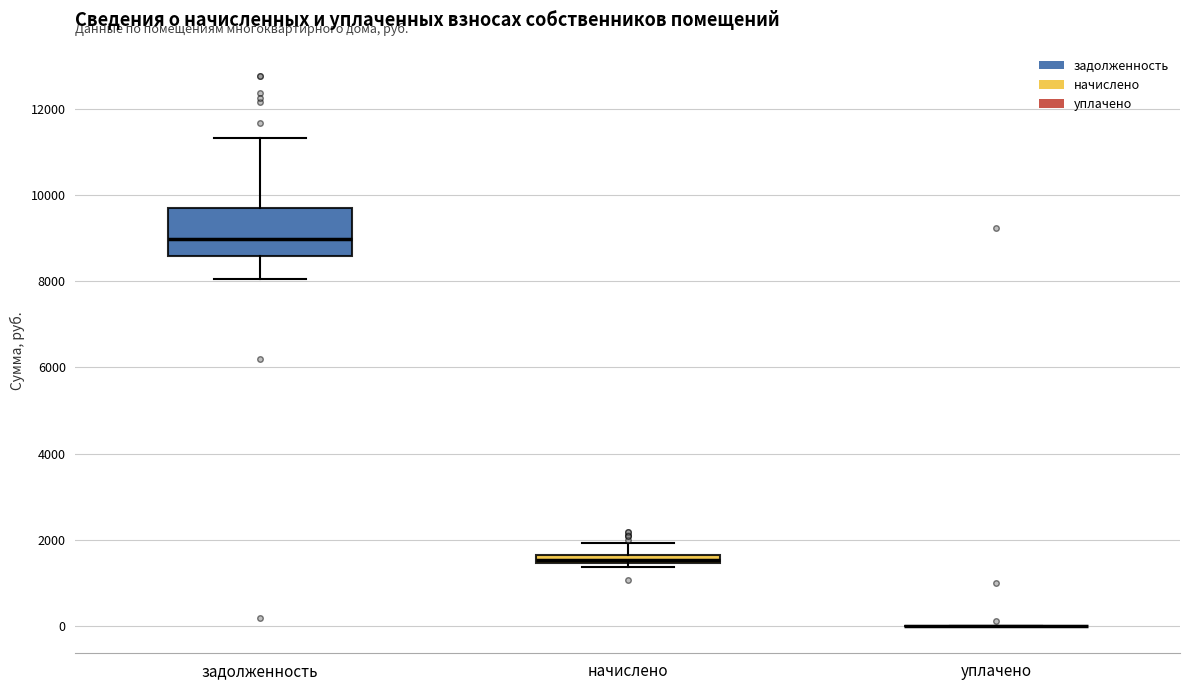

Comparing the boxes themselves (not the whiskers), which one is the tallest?

задолженность